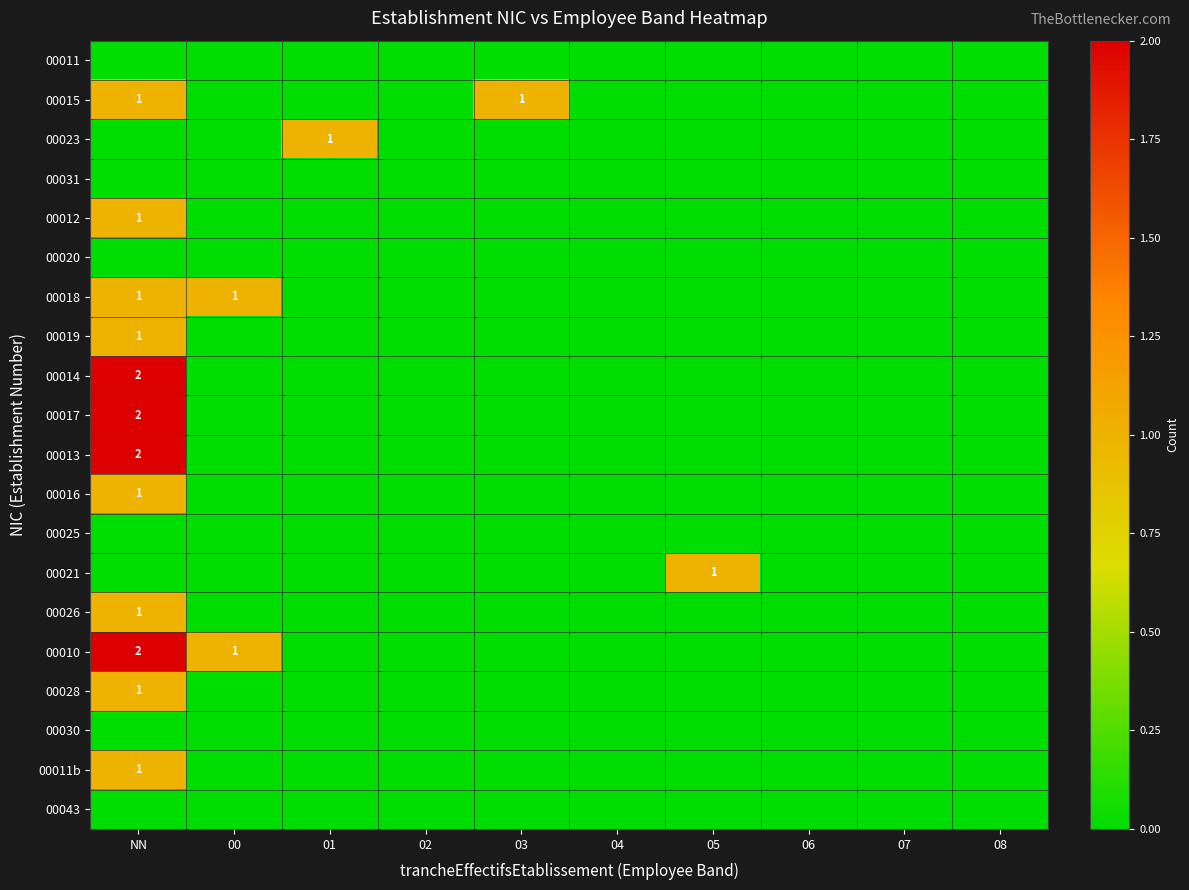

Is it true that 00011 equals 0 at 06?

True